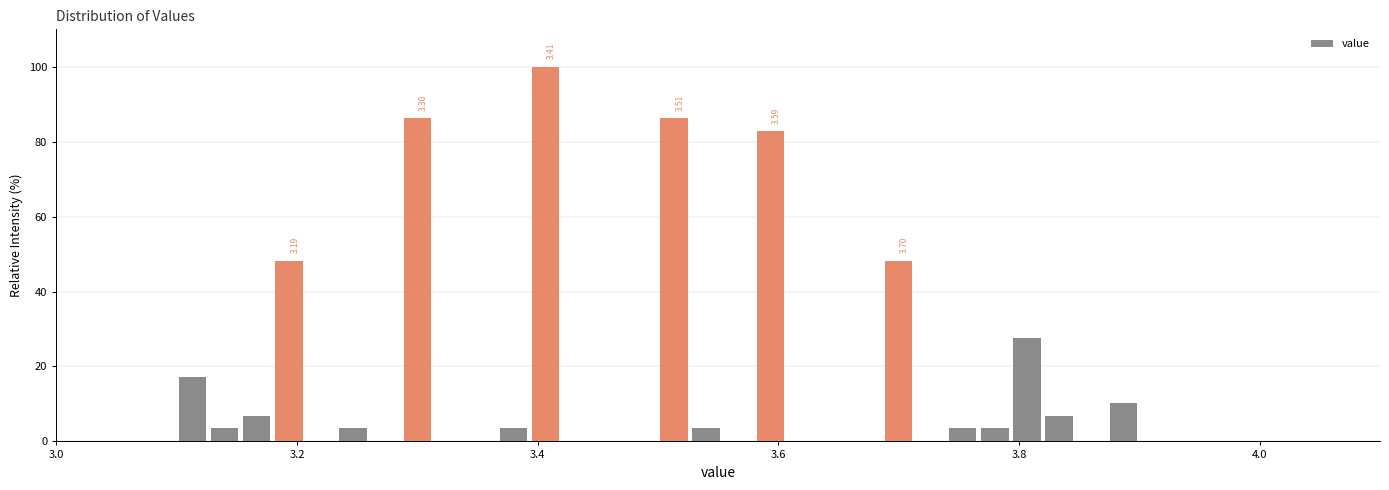

Around what value on the x-axis is the tallest bar? Give the approximate position of its centre, as read against the axis.

3.40